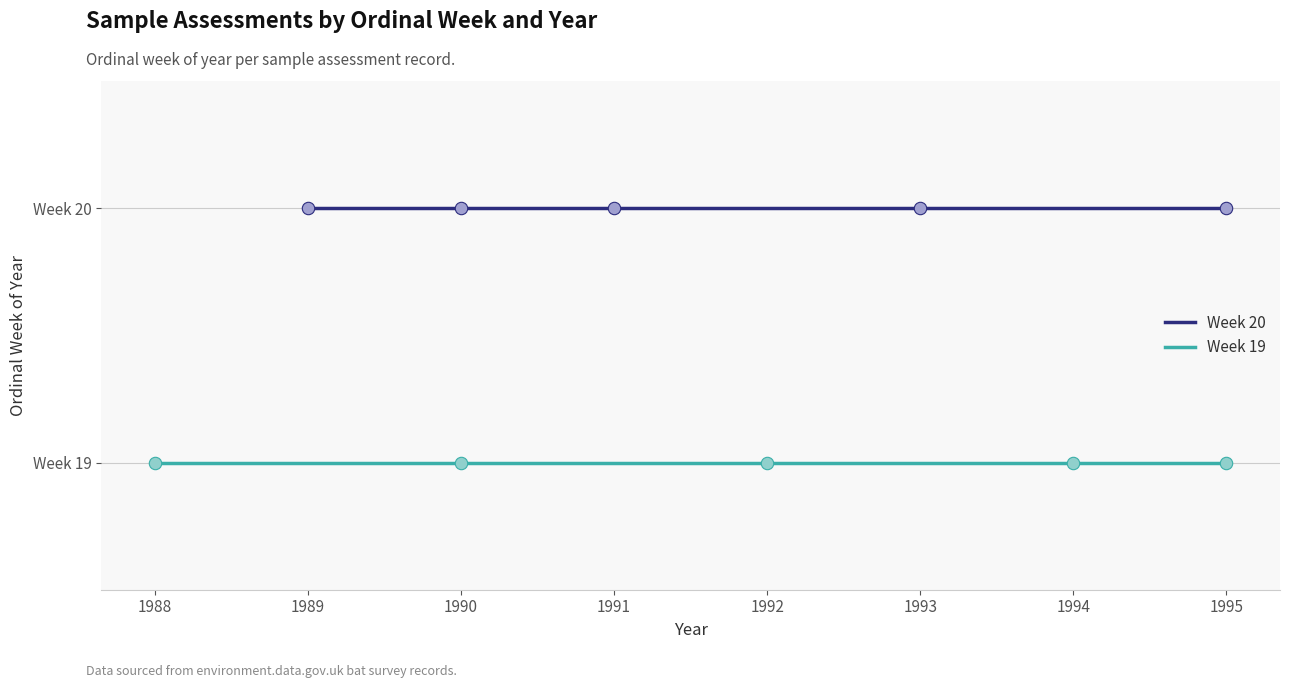

Which series reaches the maximum Y coordinate?

Week 20